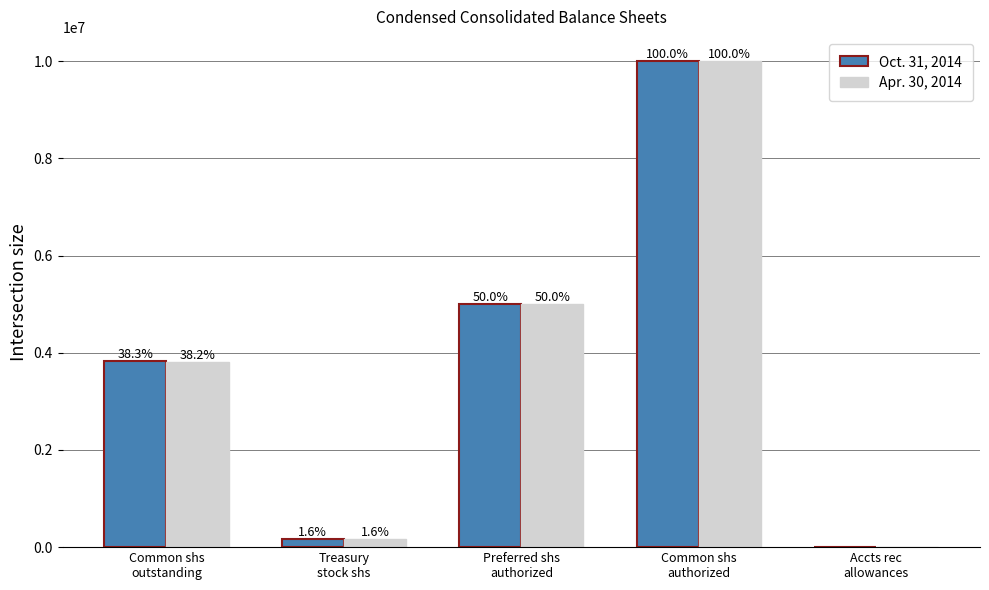

Which label corresponds to the largest value in the chart?

Common shs
authorized